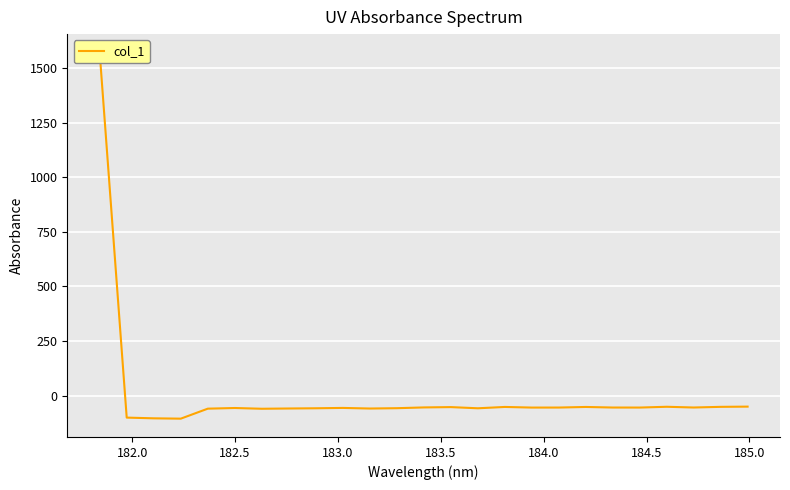

True or false: the data has more than 1 interior local peaks.

True